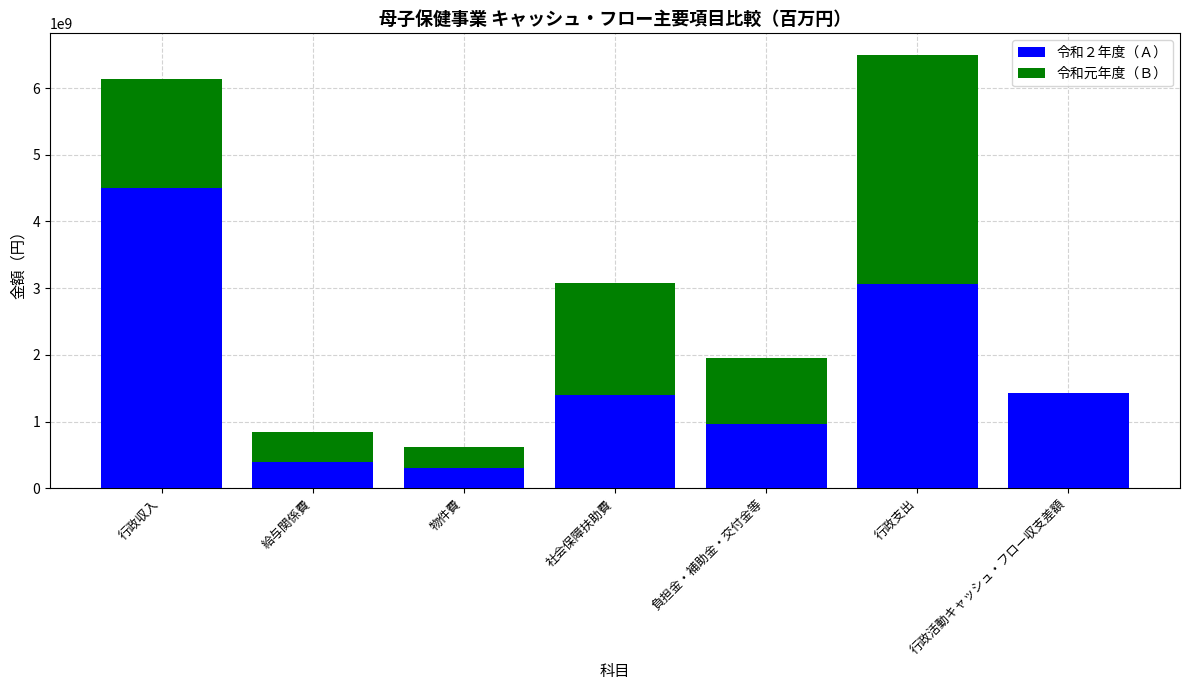

What is the total value across all series at 行政収入?

6131226339